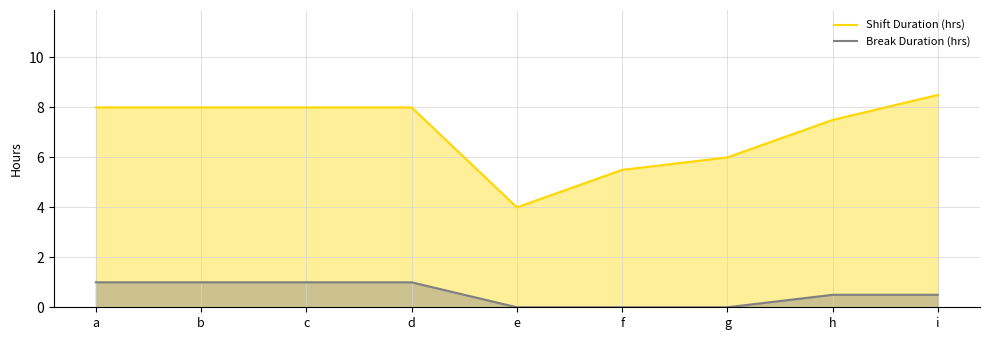

Reading left to right, extract all data points from this chart.

Shift Duration (hrs): 8.0	8.0	8.0	8.0	4.0	5.5	6.0	7.5	8.5
Break Duration (hrs): 1.0	1.0	1.0	1.0	0.0	0.0	0.0	0.5	0.5